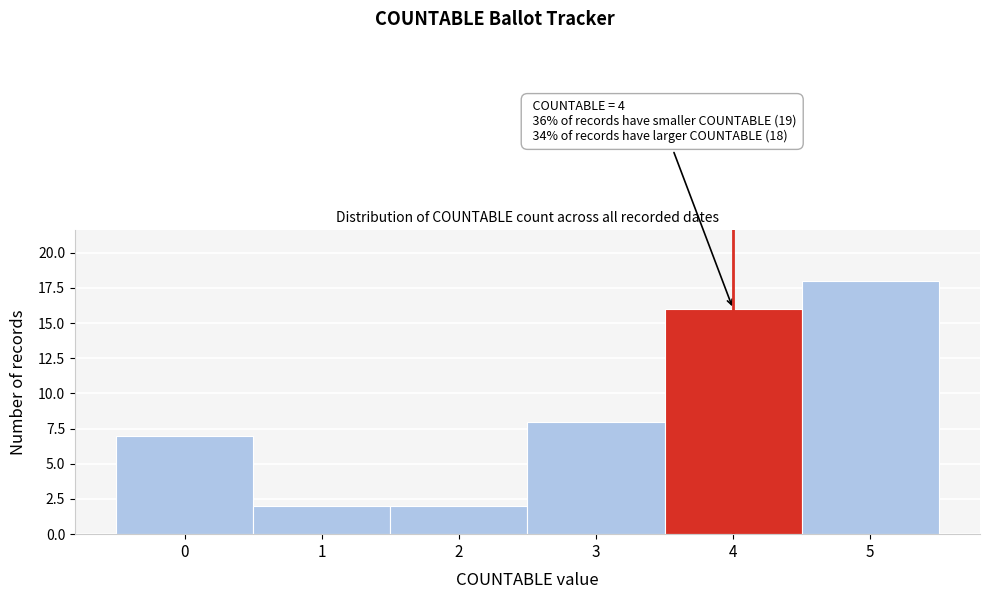

Which range on the x-axis has the tallest bar?

4.5 to 5.5